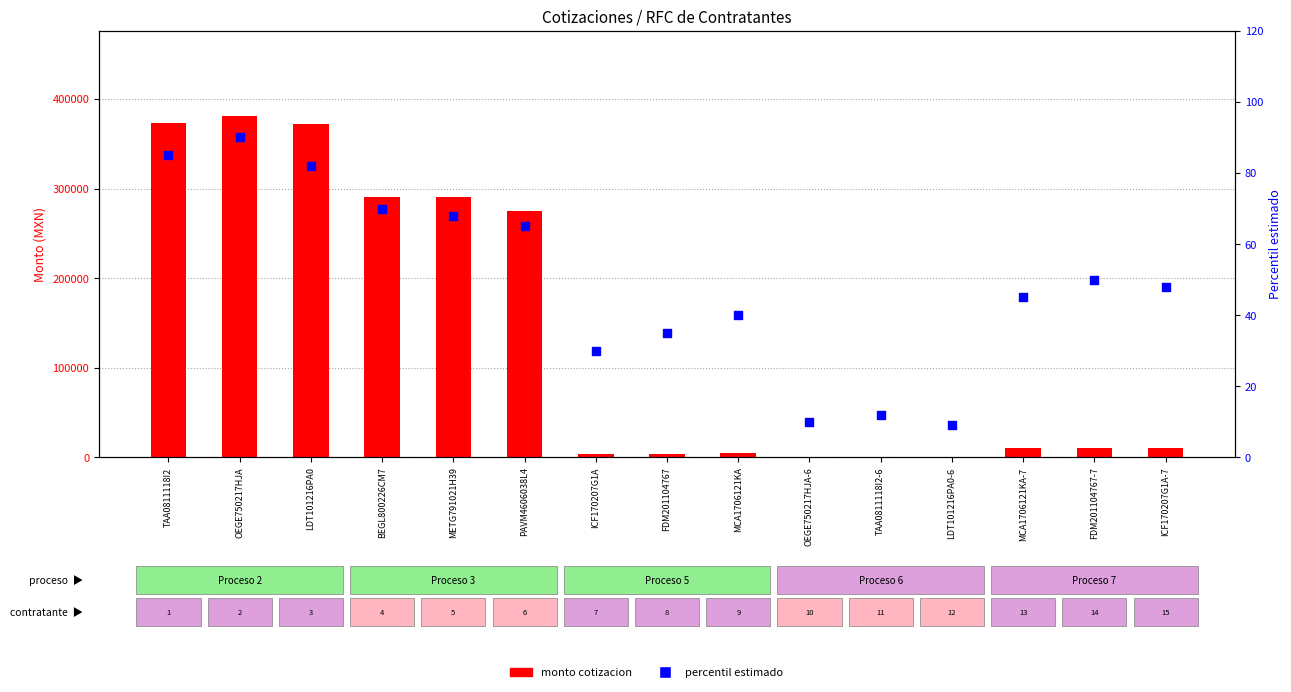

At how many categories does at least one series exceed 192756?

6